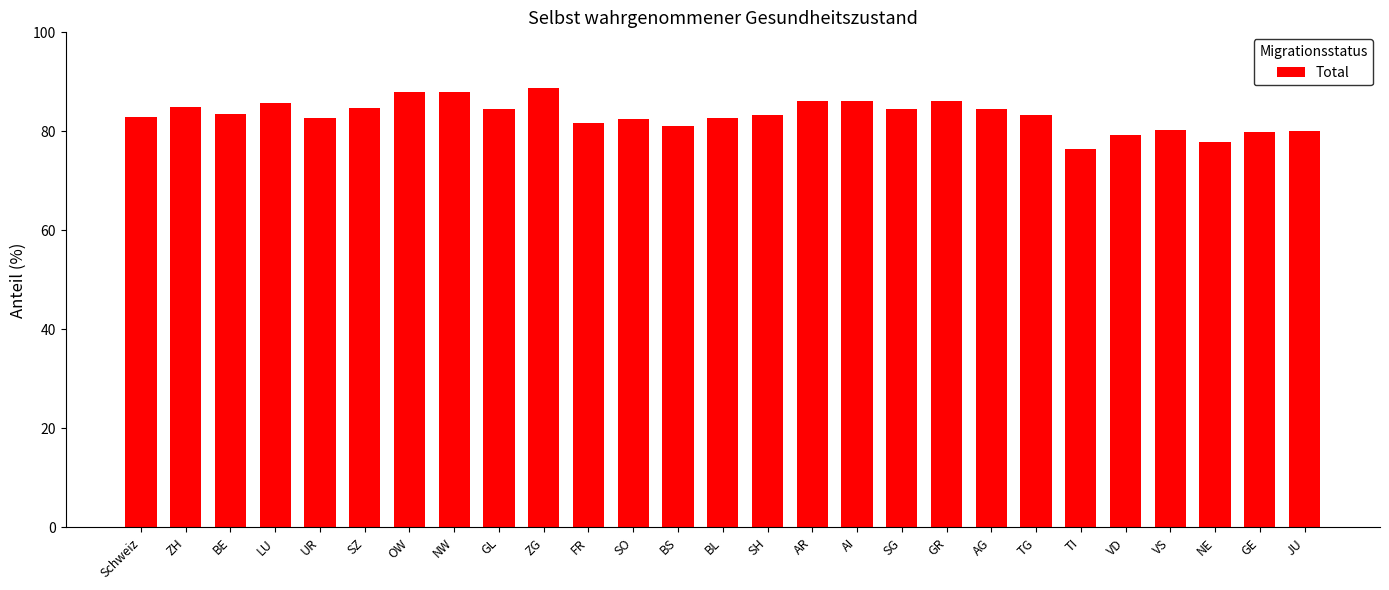

What is the difference between the maximum and minimum values?

12.4